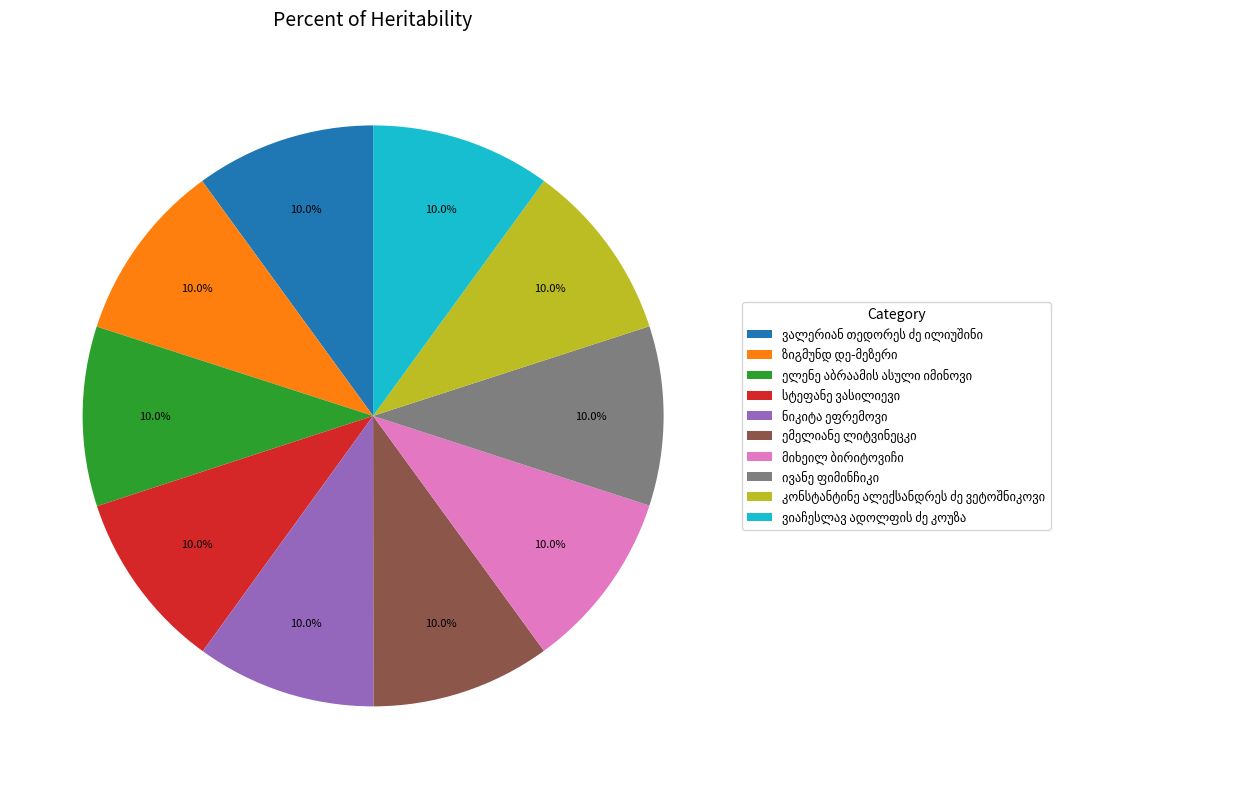

Does any single category account for the majority?

No